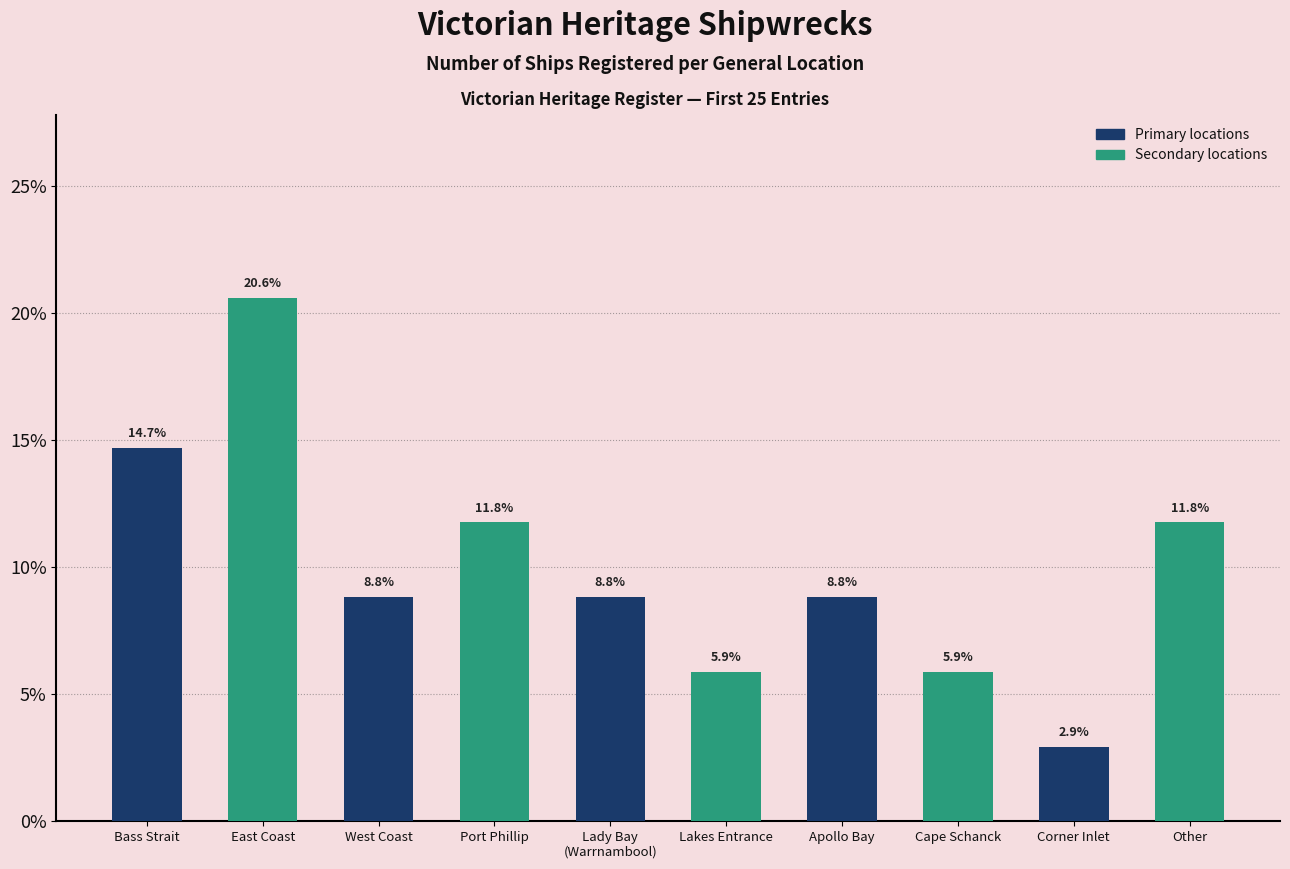

What is the minimum value shown in the chart?

2.9